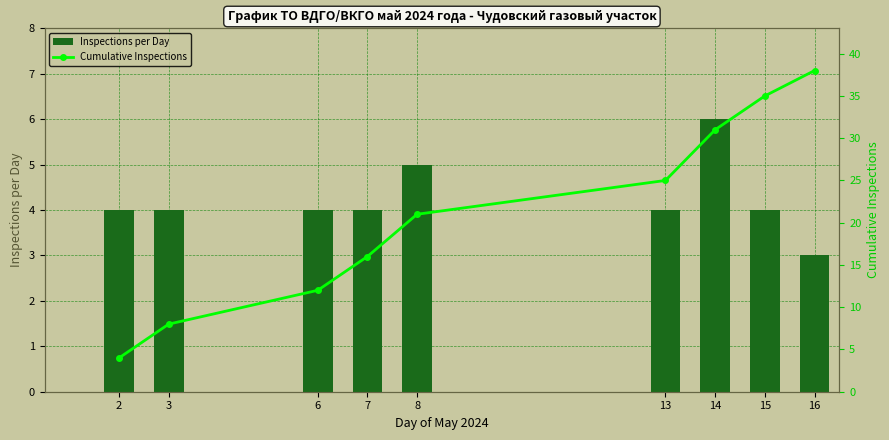

Is it true that Inspections per Day equals 8 at 8?

False